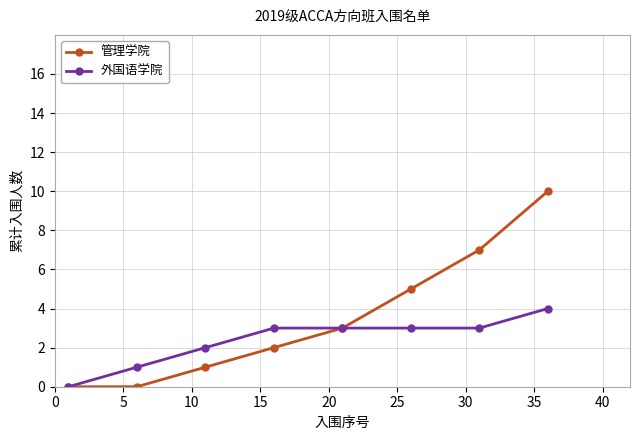

What is the value of the 外国语学院 point at the 3rd from the left?

2